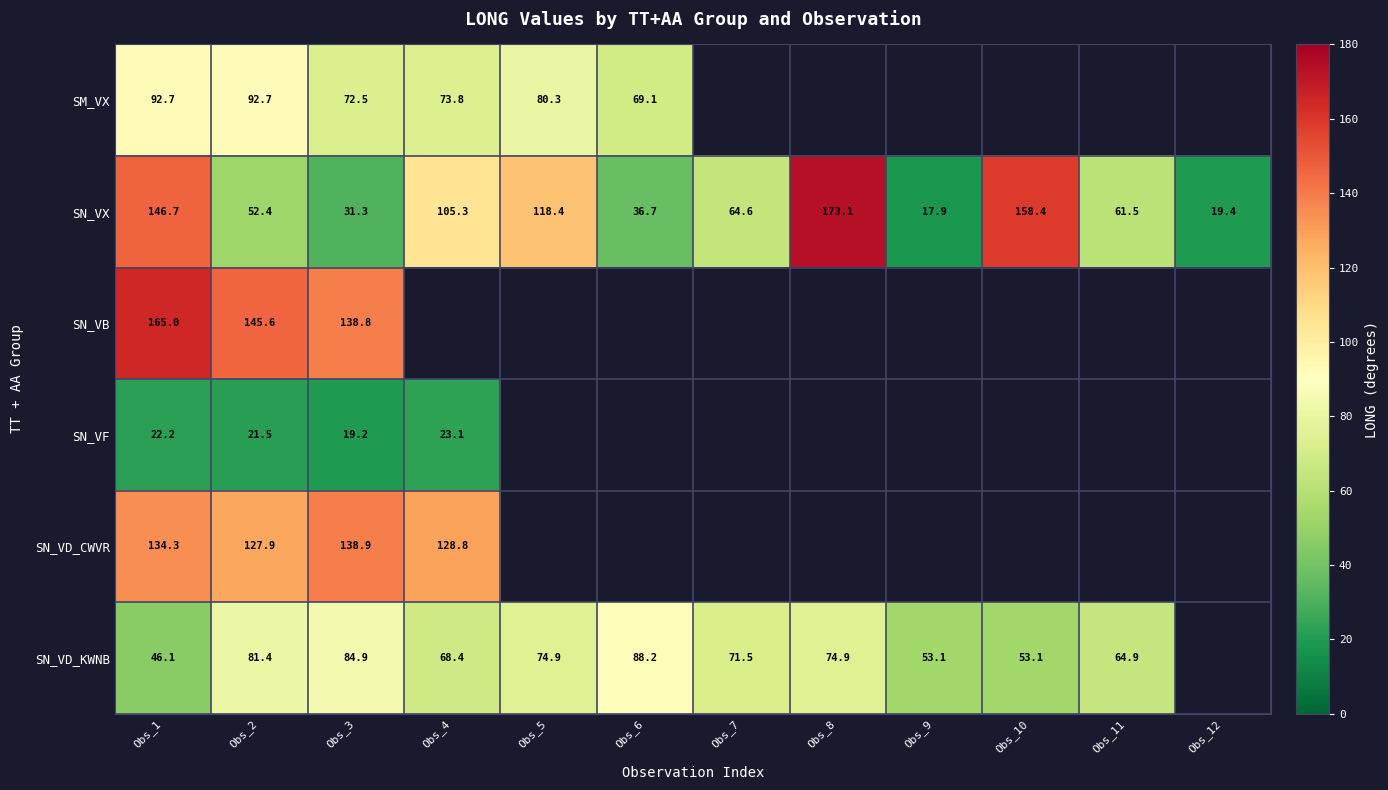

True or false: SN_VX has a value of 17.9 at Obs_9.

True